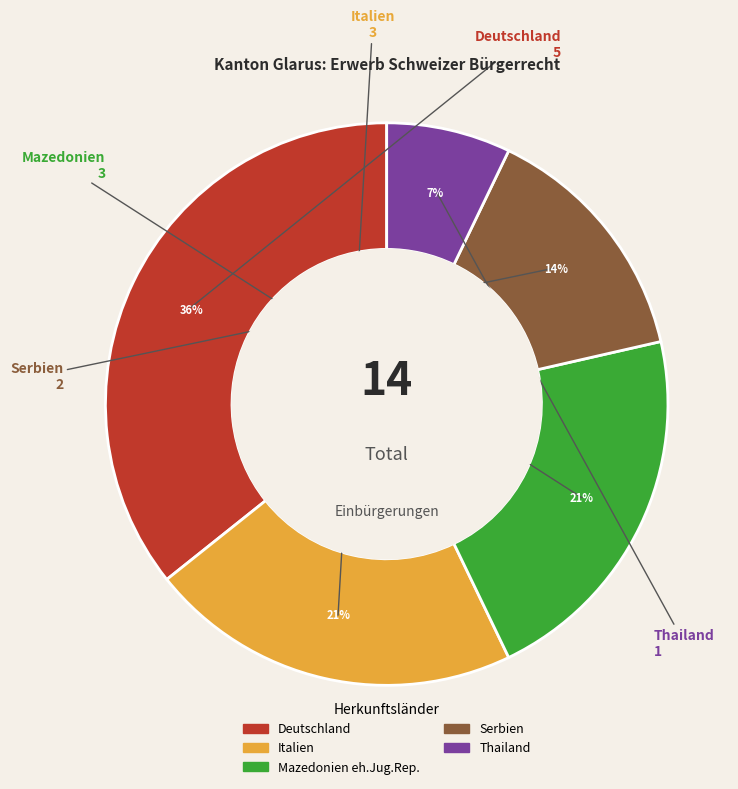

To the nearest percent, what is the difference between the largest and smallest slice percentages?

29%